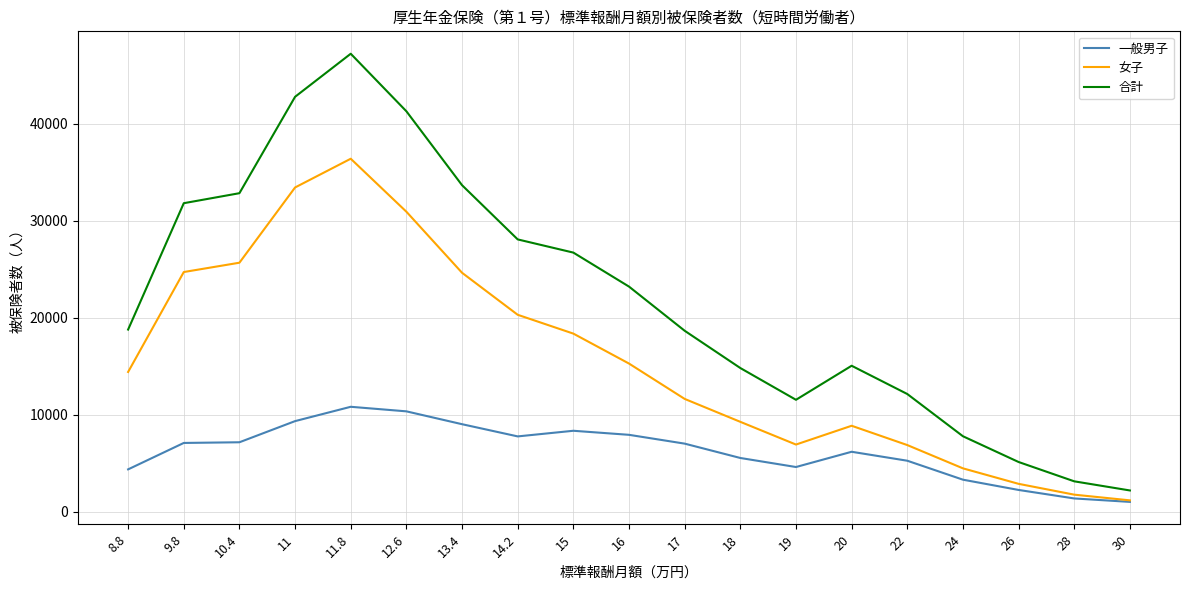

True or false: 一般男子 and 合計 cross at least once.

False